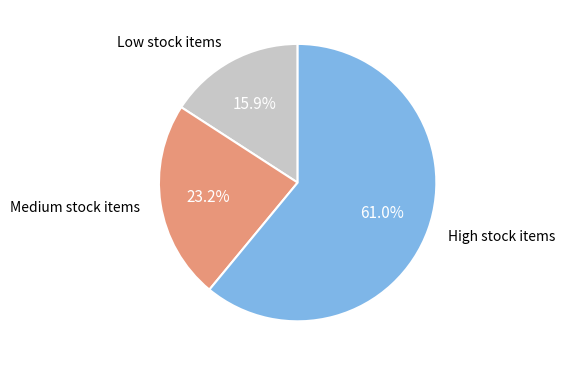

Is there any slice that represents more than half of the pie?

Yes